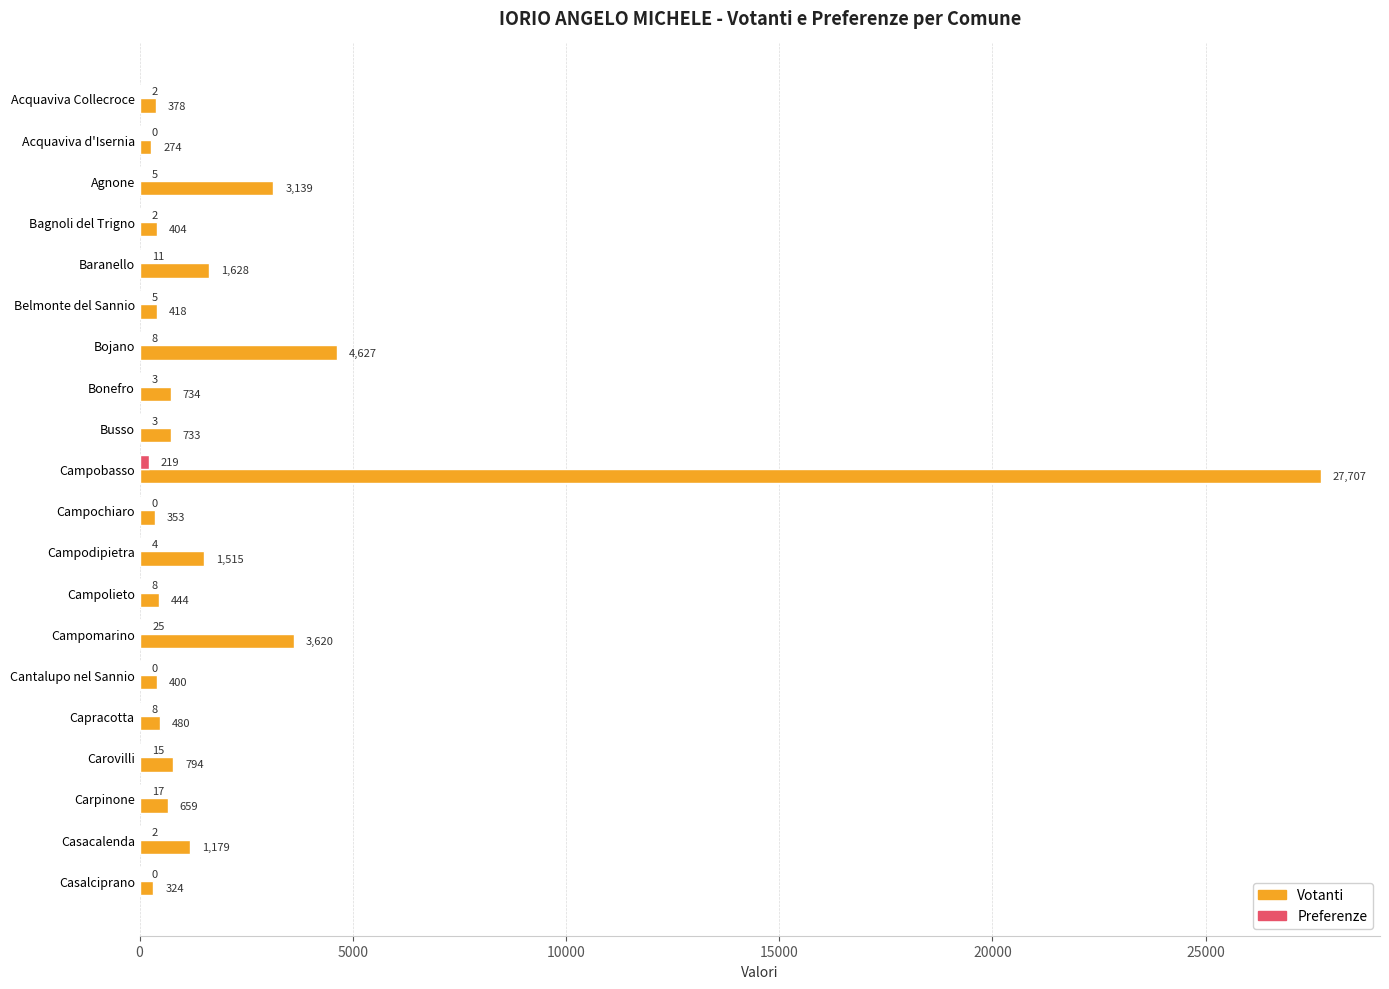

Which series changed the most between Bojano and Campobasso?

Votanti